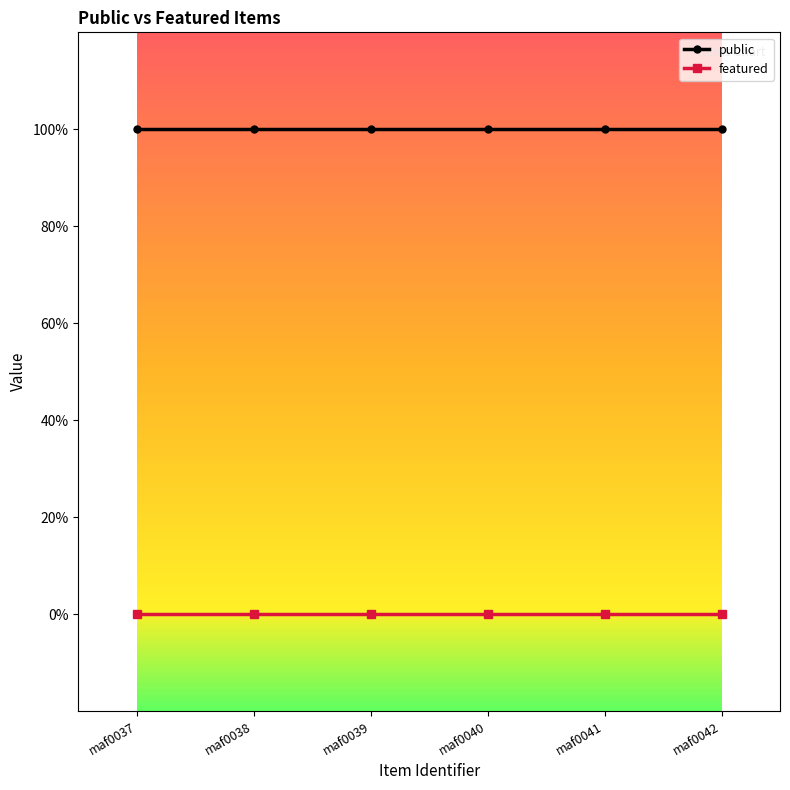

Reading right to left, list all the values displayed in this chart.

public: 1	1	1	1	1	1
featured: 0	0	0	0	0	0